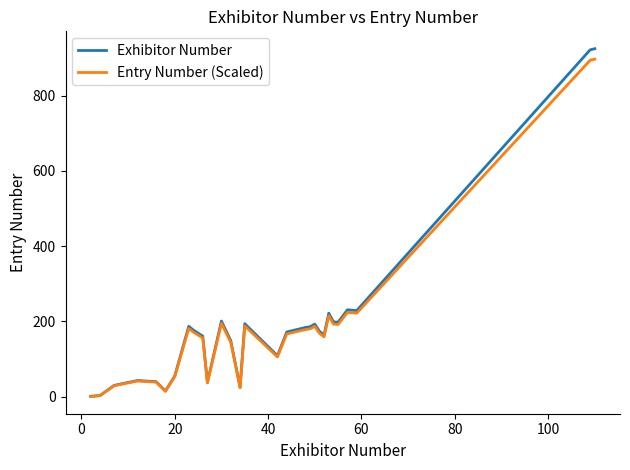

How many lines are shown in the chart?

2